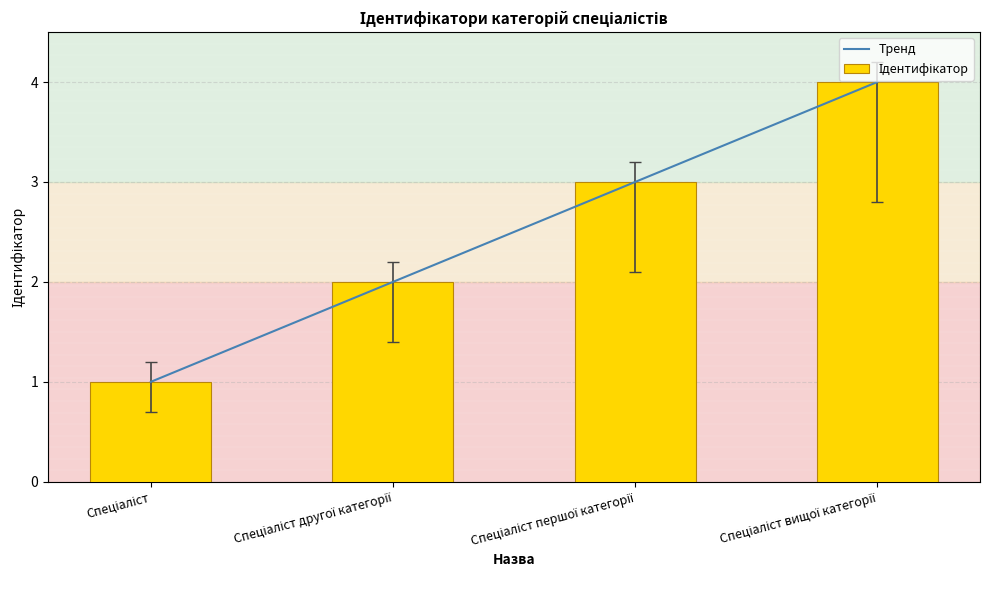

What is the sum of all Тренд values?

10